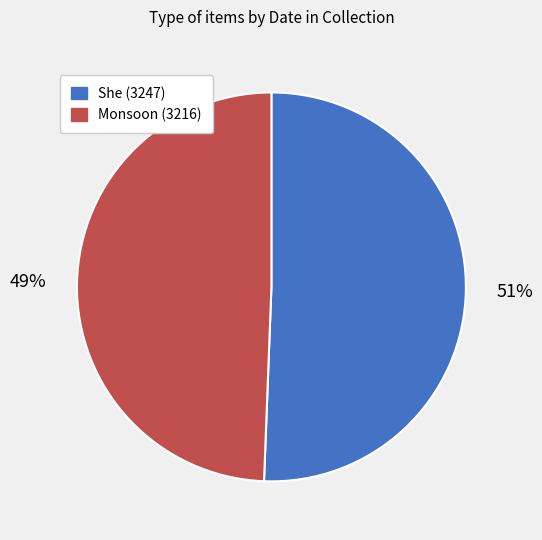

What is the ratio of the value at She (3247) to the value at Monsoon (3216)?

1.0